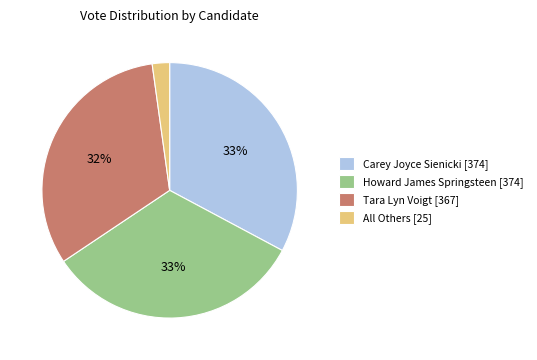

Which slice is the smallest?

All Others [25]